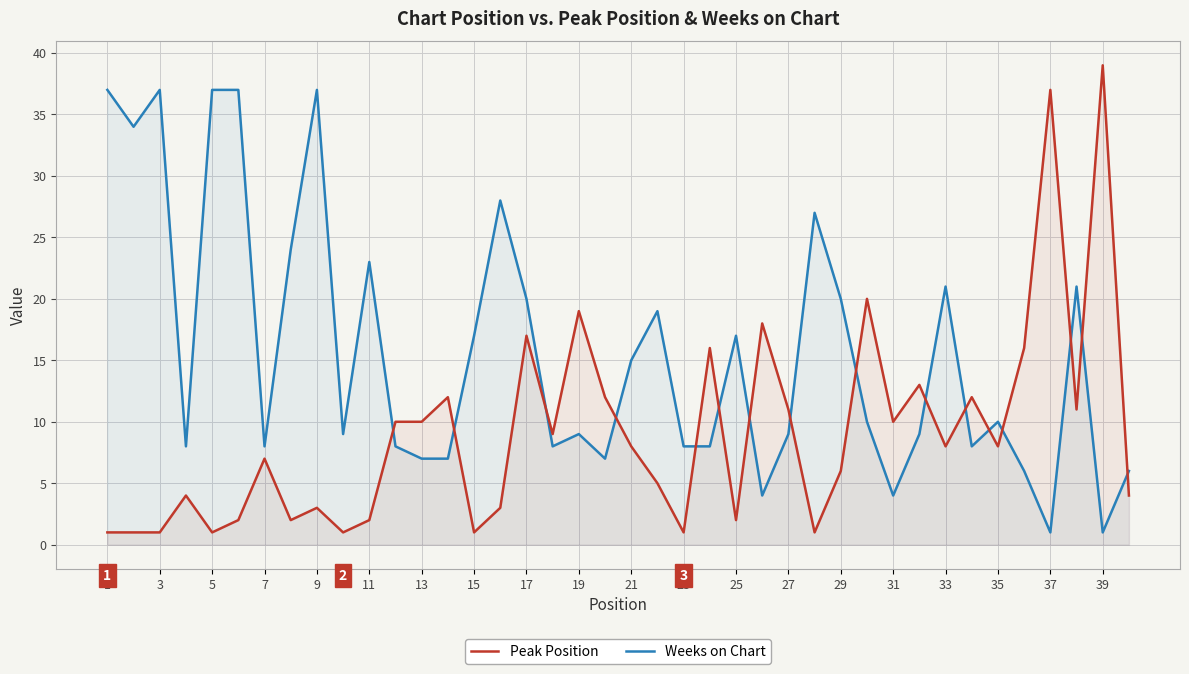

After their last crossing, which series has the higher values: Peak Position or Weeks on Chart?

Weeks on Chart